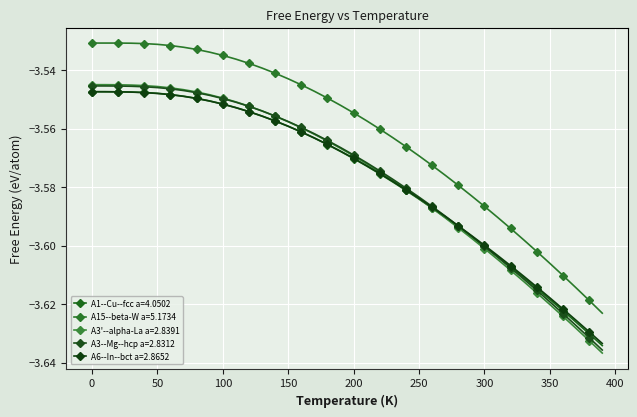

Reading right to left, extract all data points from this chart.

A1--Cu--fcc a=4.0502: -3.6	-3.6	-3.6	-3.6	-3.6	-3.6	-3.6	-3.6	-3.6	-3.6	-3.6	-3.6	-3.6	-3.6	-3.6	-3.6	-3.6	-3.6	-3.6	-3.6	-3.6	-3.6	-3.6	-3.6	-3.6	-3.6	-3.6	-3.6	-3.6	-3.6	-3.6	-3.5	-3.5	-3.5	-3.5	-3.5	-3.5	-3.5	-3.5	-3.5
A15--beta-W a=5.1734: -3.6	-3.6	-3.6	-3.6	-3.6	-3.6	-3.6	-3.6	-3.6	-3.6	-3.6	-3.6	-3.6	-3.6	-3.6	-3.6	-3.6	-3.6	-3.6	-3.6	-3.6	-3.5	-3.5	-3.5	-3.5	-3.5	-3.5	-3.5	-3.5	-3.5	-3.5	-3.5	-3.5	-3.5	-3.5	-3.5	-3.5	-3.5	-3.5	-3.5
A3'--alpha-La a=2.8391: -3.6	-3.6	-3.6	-3.6	-3.6	-3.6	-3.6	-3.6	-3.6	-3.6	-3.6	-3.6	-3.6	-3.6	-3.6	-3.6	-3.6	-3.6	-3.6	-3.6	-3.6	-3.6	-3.6	-3.6	-3.6	-3.6	-3.6	-3.6	-3.6	-3.5	-3.5	-3.5	-3.5	-3.5	-3.5	-3.5	-3.5	-3.5	-3.5	-3.5
A3--Mg--hcp a=2.8312: -3.6	-3.6	-3.6	-3.6	-3.6	-3.6	-3.6	-3.6	-3.6	-3.6	-3.6	-3.6	-3.6	-3.6	-3.6	-3.6	-3.6	-3.6	-3.6	-3.6	-3.6	-3.6	-3.6	-3.6	-3.6	-3.6	-3.6	-3.6	-3.6	-3.5	-3.5	-3.5	-3.5	-3.5	-3.5	-3.5	-3.5	-3.5	-3.5	-3.5
A6--In--bct a=2.8652: -3.6	-3.6	-3.6	-3.6	-3.6	-3.6	-3.6	-3.6	-3.6	-3.6	-3.6	-3.6	-3.6	-3.6	-3.6	-3.6	-3.6	-3.6	-3.6	-3.6	-3.6	-3.6	-3.6	-3.6	-3.6	-3.6	-3.6	-3.6	-3.6	-3.6	-3.6	-3.5	-3.5	-3.5	-3.5	-3.5	-3.5	-3.5	-3.5	-3.5